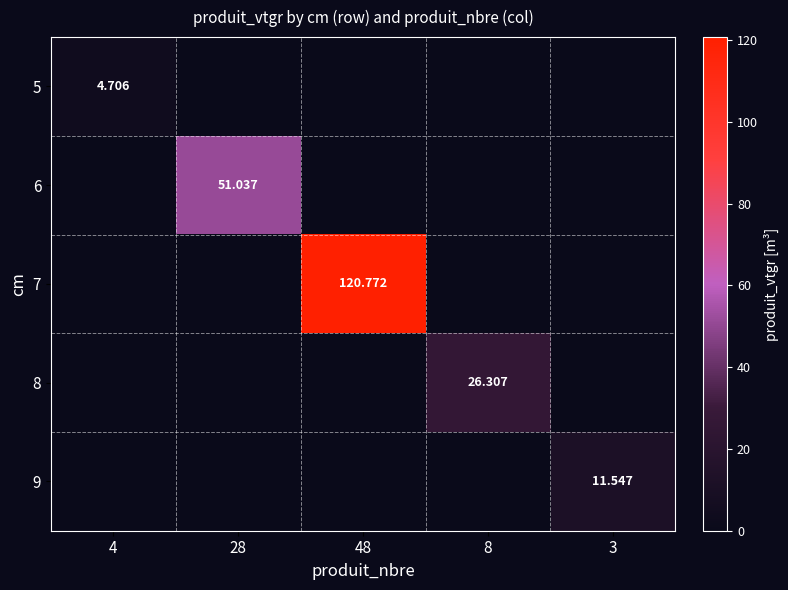

Which series has the largest range (max minus min)?

7